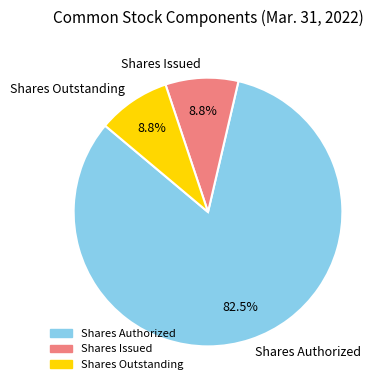

How many segments does this pie chart have?

3